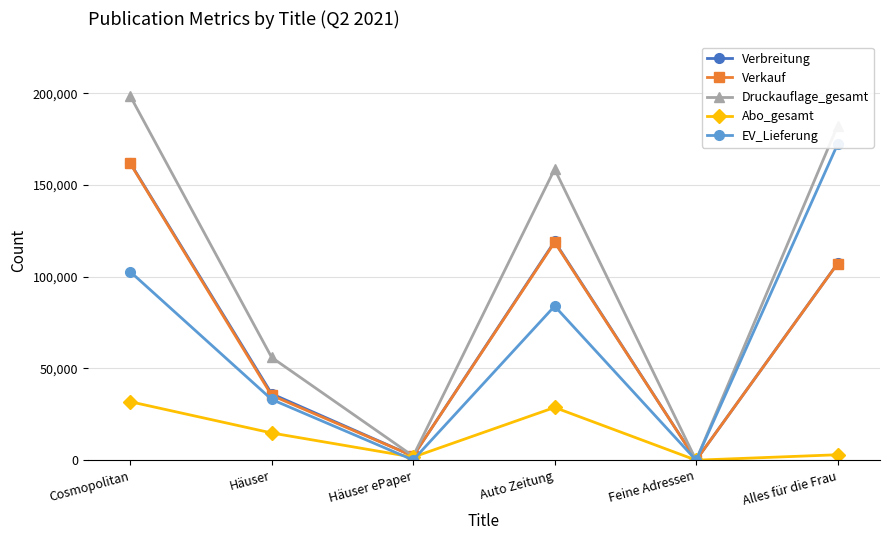

What is the average value of the Abo_gesamt series?

13348